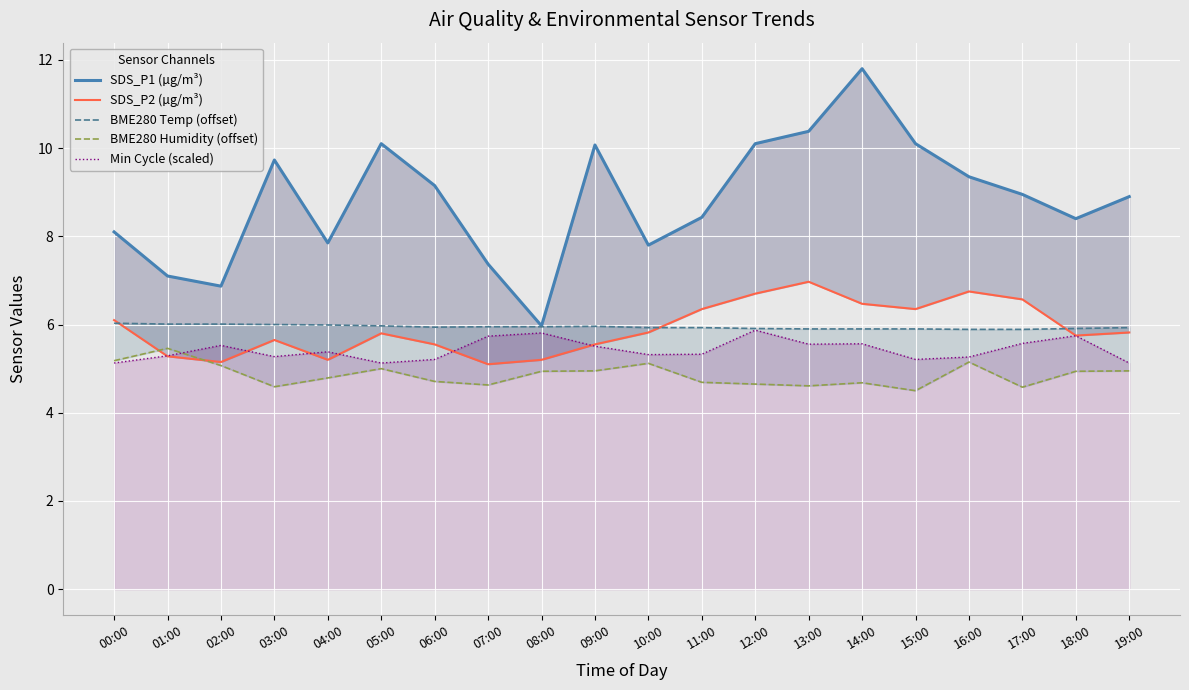

Reading left to right, extract all data points from this chart.

SDS_P1 (µg/m³): 8.1	7.1	6.9	9.7	7.8	10.1	9.2	7.4	6.0	10.1	7.8	8.4	10.1	10.4	11.8	10.1	9.3	8.9	8.4	8.9
SDS_P2 (µg/m³): 6.1	5.3	5.2	5.7	5.2	5.8	5.5	5.1	5.2	5.5	5.8	6.3	6.7	7.0	6.5	6.3	6.8	6.6	5.8	5.8
BME280 Temp (offset): 6.0	6.0	6.0	6.0	6.0	6.0	5.9	5.9	5.9	6.0	5.9	5.9	5.9	5.9	5.9	5.9	5.9	5.9	5.9	5.9
BME280 Humidity (offset): 5.2	5.5	5.1	4.6	4.8	5.0	4.7	4.6	4.9	5.0	5.1	4.7	4.6	4.6	4.7	4.5	5.1	4.6	4.9	5.0
Min Cycle (scaled): 5.1	5.3	5.5	5.3	5.4	5.1	5.2	5.7	5.8	5.5	5.3	5.3	5.9	5.6	5.6	5.2	5.3	5.6	5.7	5.1